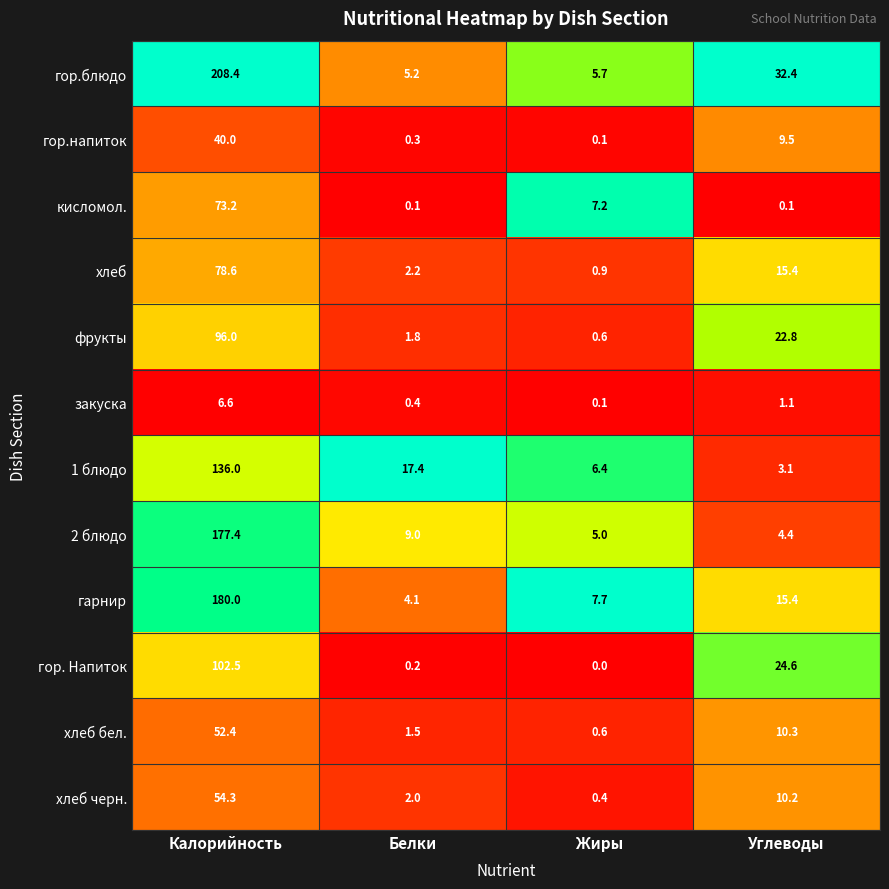

The value of гор.блюдо at Углеводы is 8.0. True or false?

False